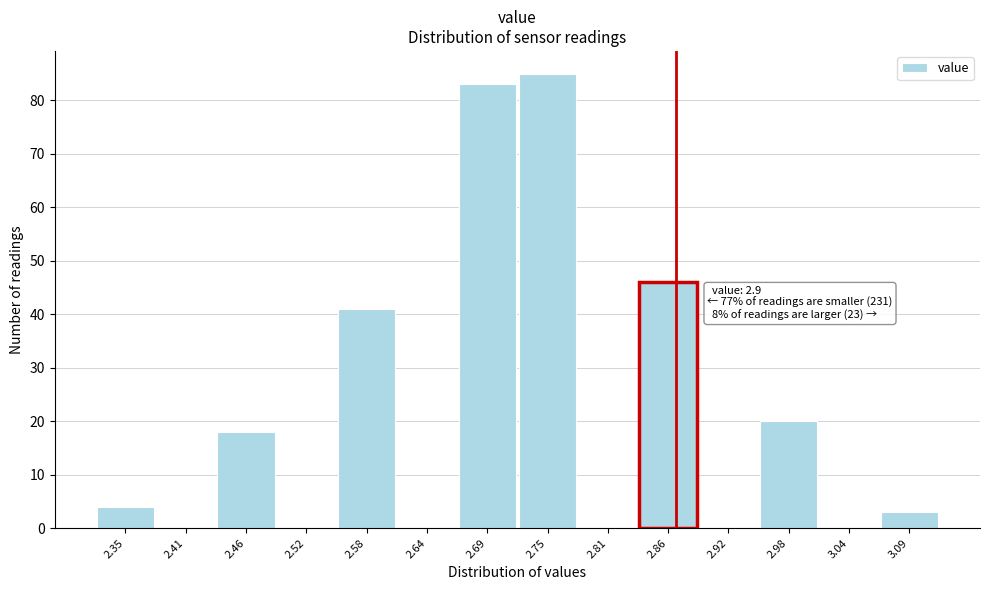

Reading left to right, list all the values displayed in this chart.

2.35=4	2.41=0	2.46=18	2.52=0	2.58=41	2.64=0	2.69=83	2.75=85	2.81=0	2.86=46	2.92=0	2.98=20	3.04=0	3.09=3